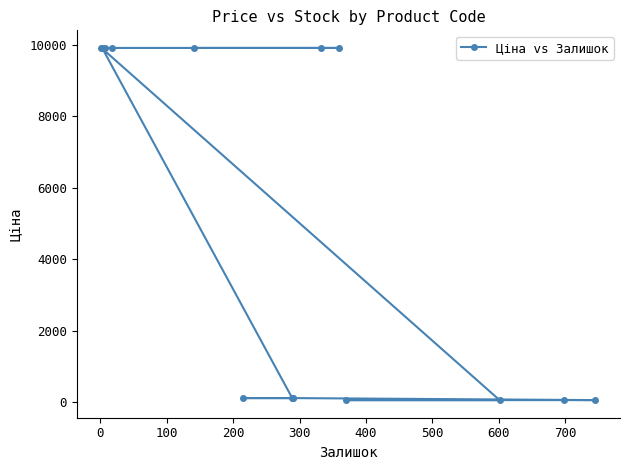

What is the greatest value displayed?

9908.5